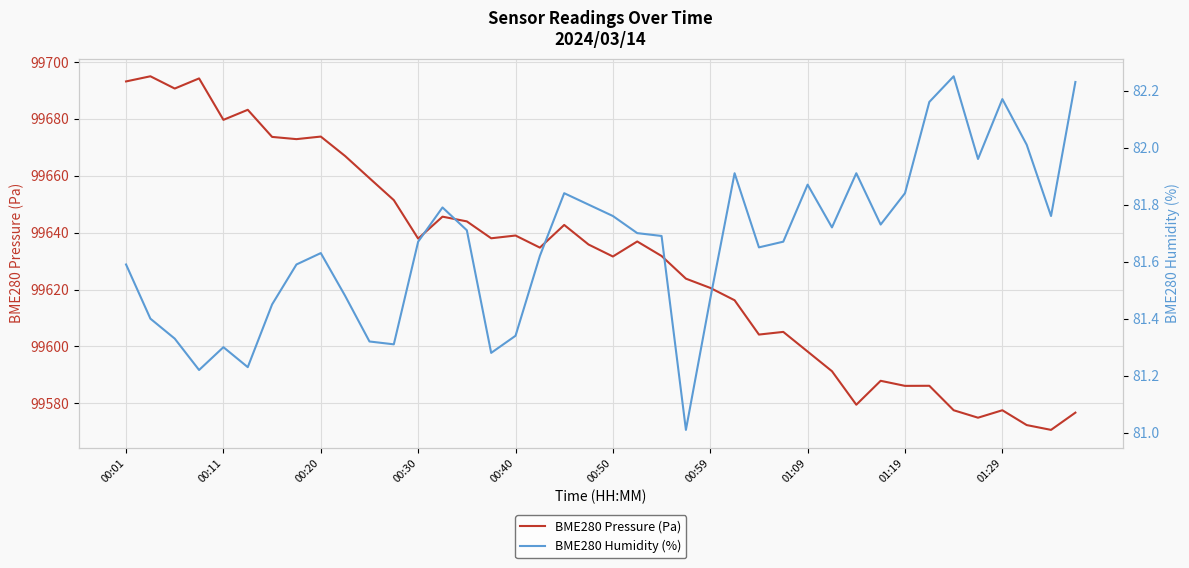

True or false: BME280 Pressure (Pa) and BME280 Humidity (%) intersect in this chart.

False